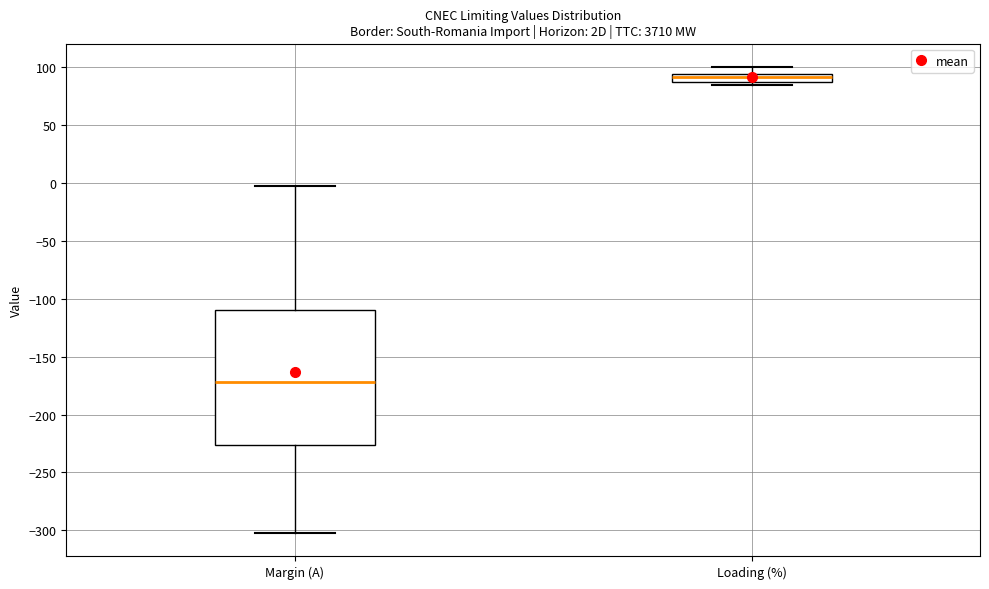

Comparing the boxes themselves (not the whiskers), which one is the tallest?

Margin (A)